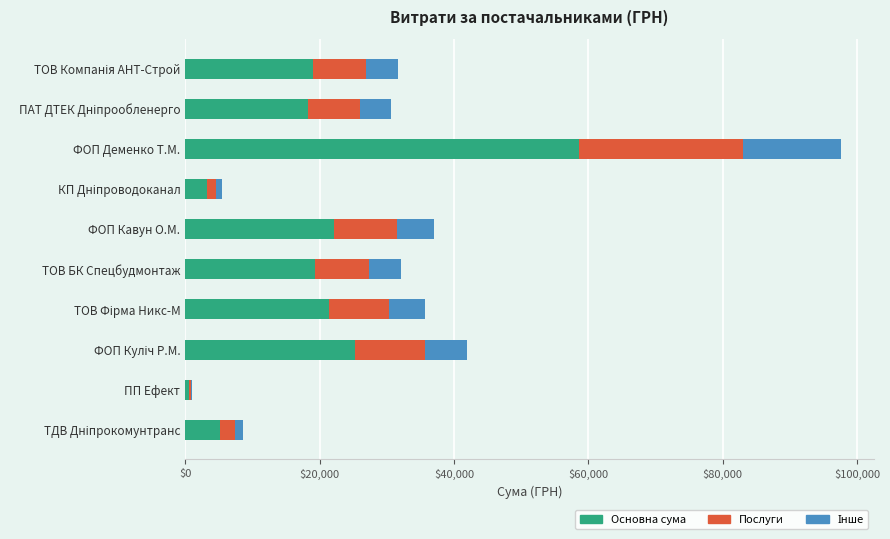

At which category is the sum across all series the highest?

ФОП Деменко Т.М.